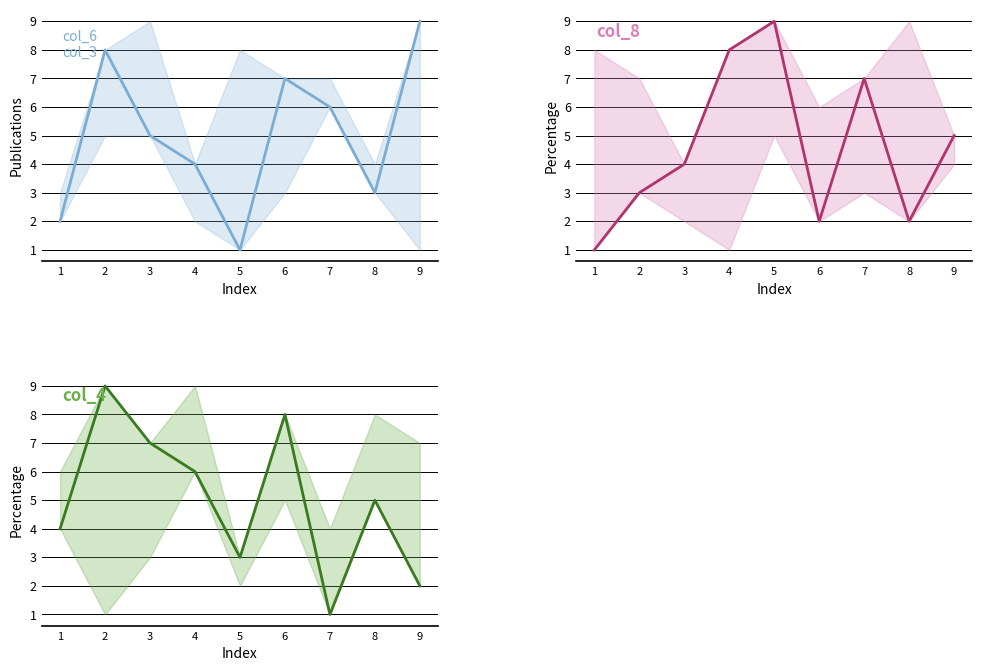

Which series has the largest total across all categories?

col_6